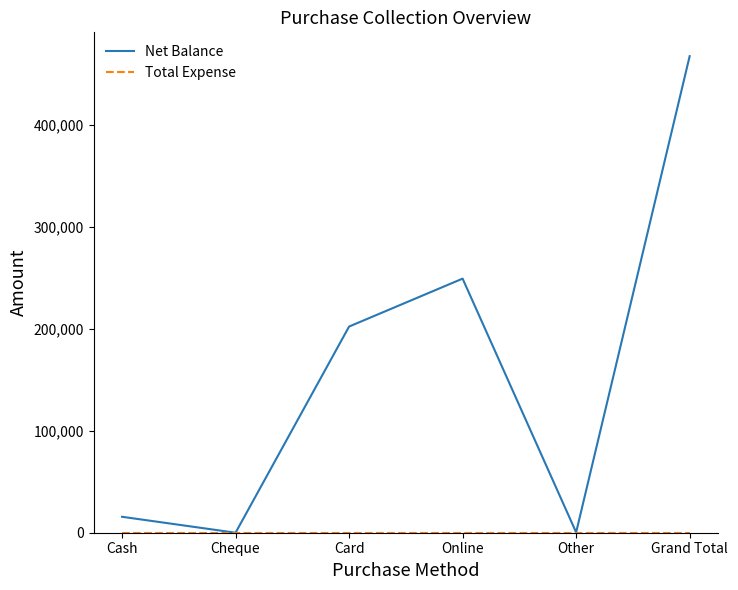

Which category has the highest value across all series?

Grand Total